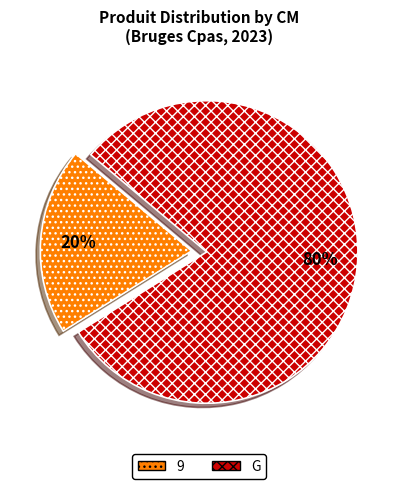

Is it true that 9 is 11% of the pie?

False